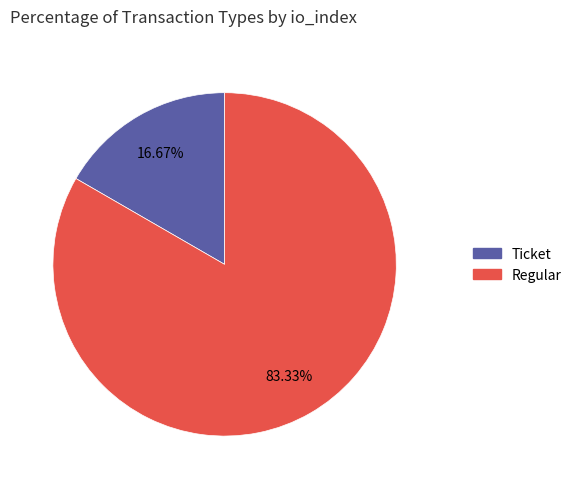

How many slices are in this pie chart?

2